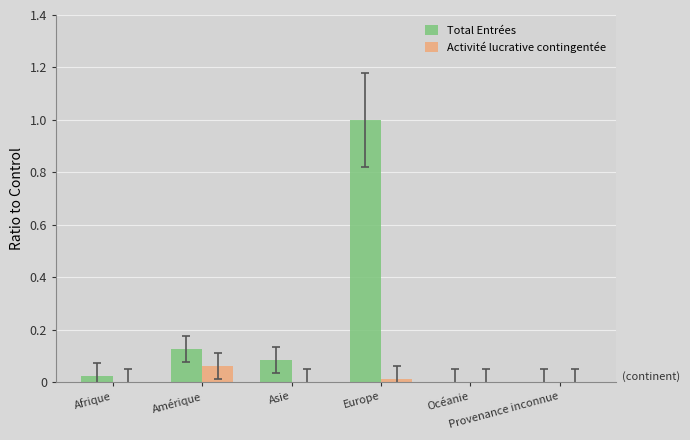

What are all the series names shown in the legend?

Total Entrées, Activité lucrative contingentée